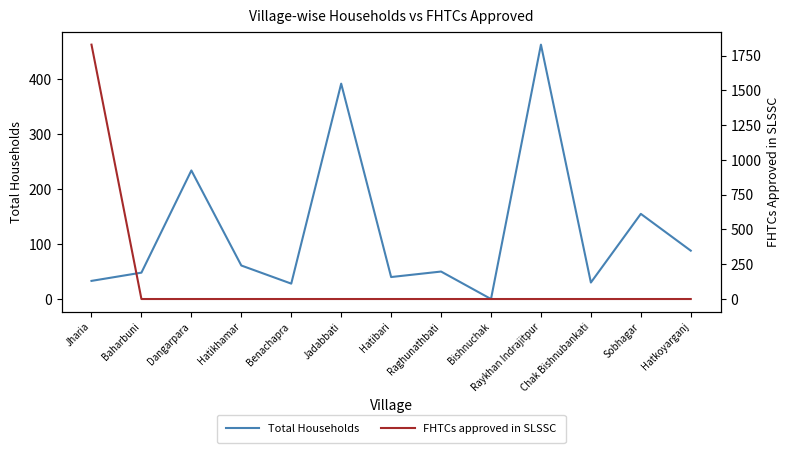

Which series changed the most between Hatibari and Hatkoyarganj?

Total Households